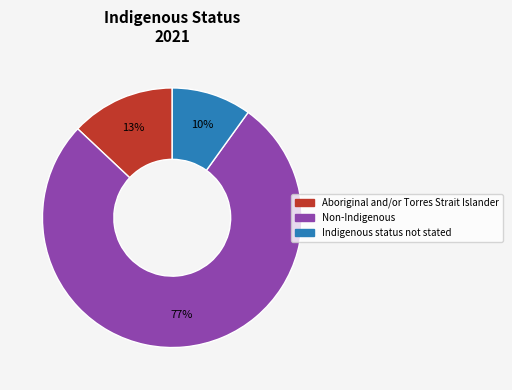

The Non-Indigenous slice represents 63% of the pie. True or false?

False